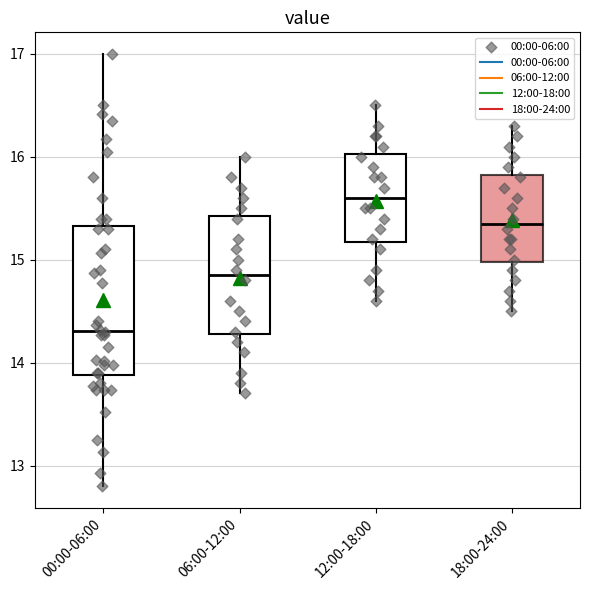

Reading left to right, transcribe this box plot: for each box, give where its median line is, the range the box spans, and where its two whiskers end, as read against the y-axis. The values are not printed on the chart, so give them approximately, as read against the axis.

00:00-06:00: median 14.3, box 13.9 to 15.3, whiskers 12.8 to 17.0
06:00-12:00: median 14.9, box 14.3 to 15.4, whiskers 13.7 to 16.0
12:00-18:00: median 15.6, box 15.2 to 16.0, whiskers 14.6 to 16.5
18:00-24:00: median 15.4, box 15.0 to 15.8, whiskers 14.5 to 16.3